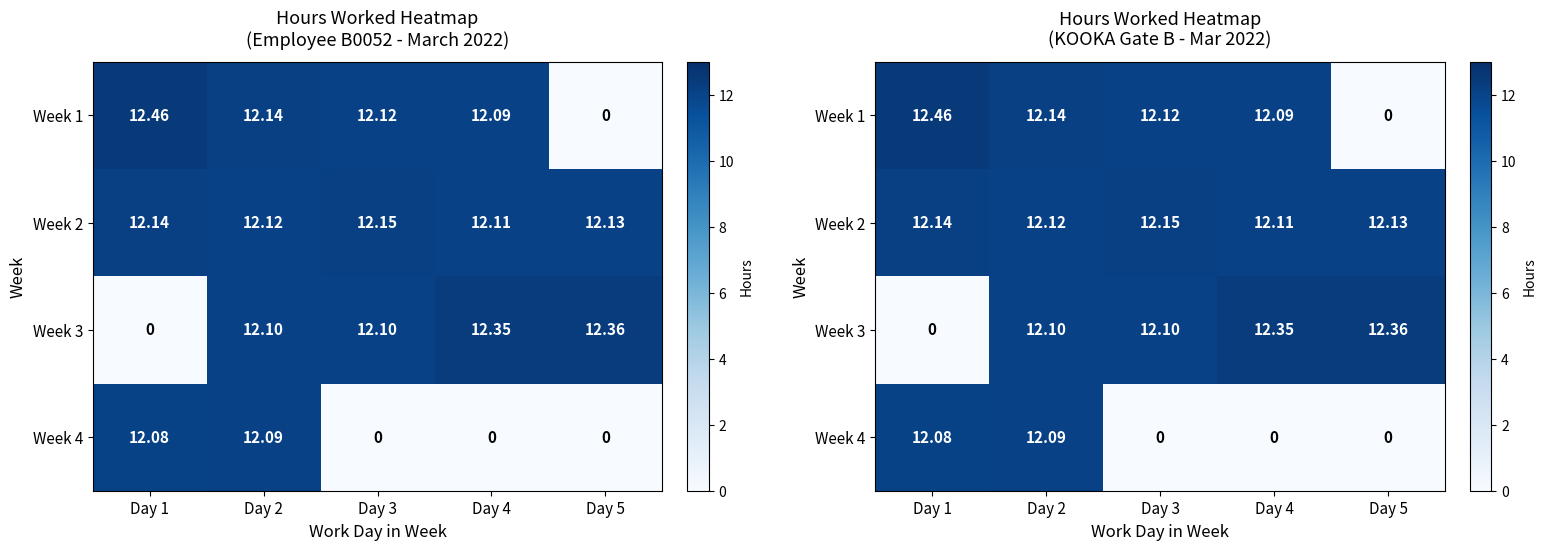

What is the difference between the highest and lowest values at Day 3?

12.2